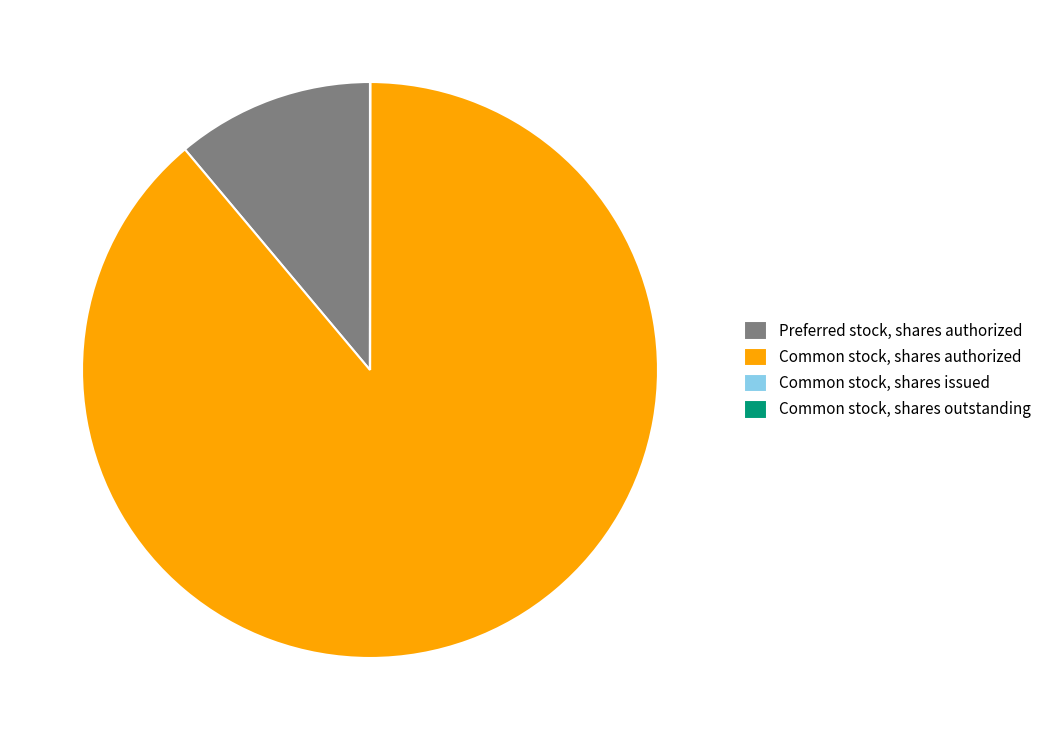

Which category accounts for the majority?

Common stock, shares authorized